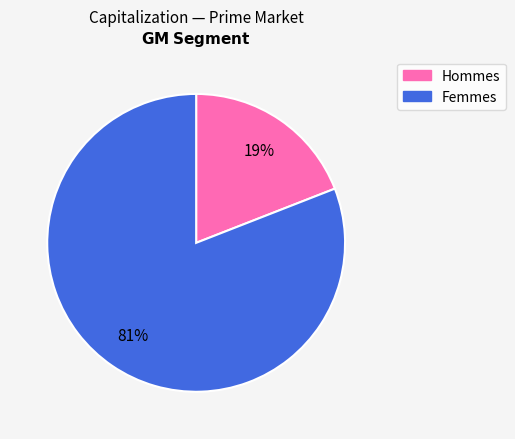

Is there any slice that represents more than half of the pie?

Yes